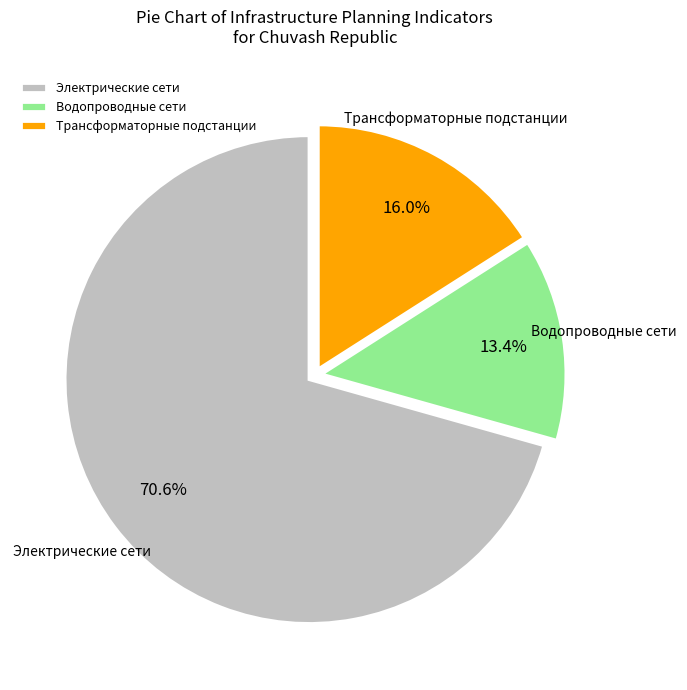

Combined, what portion of the pie is Водопроводные сети and Трансформаторные подстанции?

29.4%